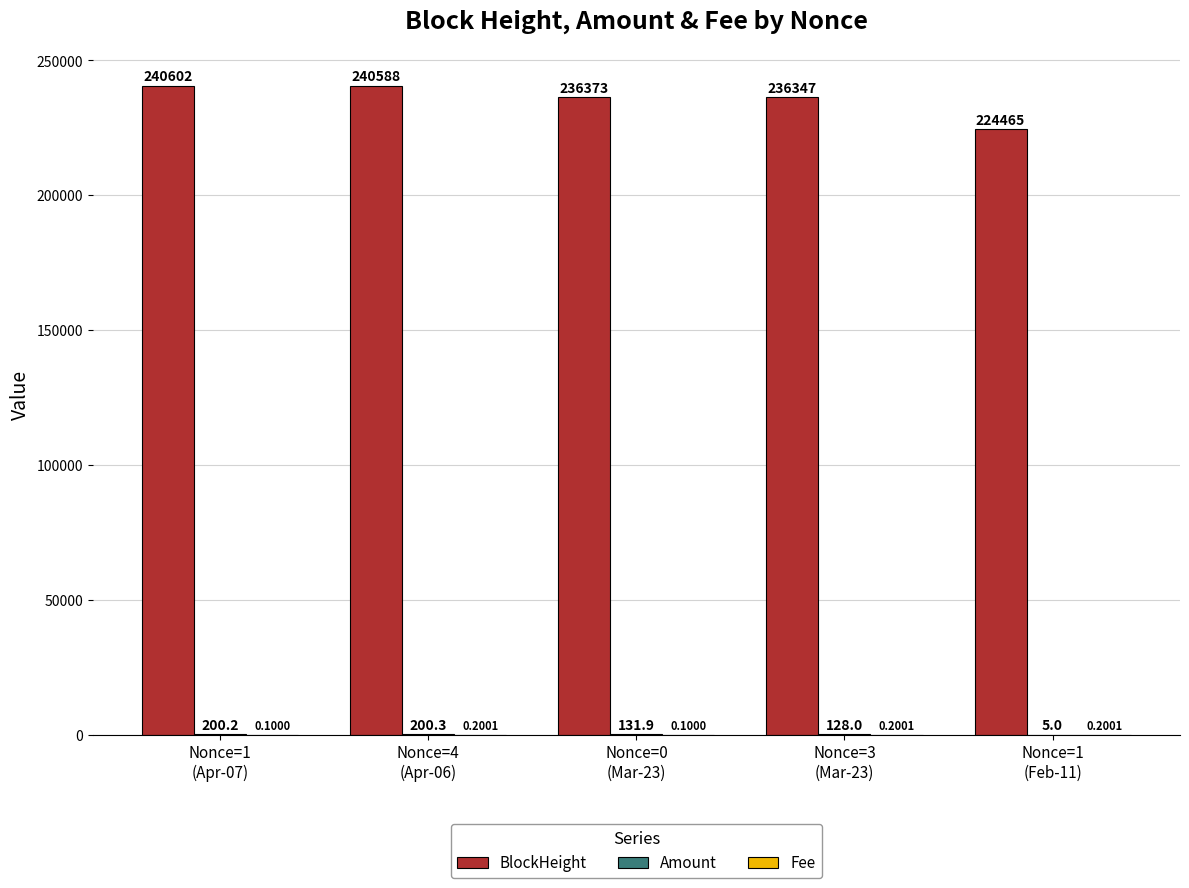

Which series has the largest total across all categories?

BlockHeight